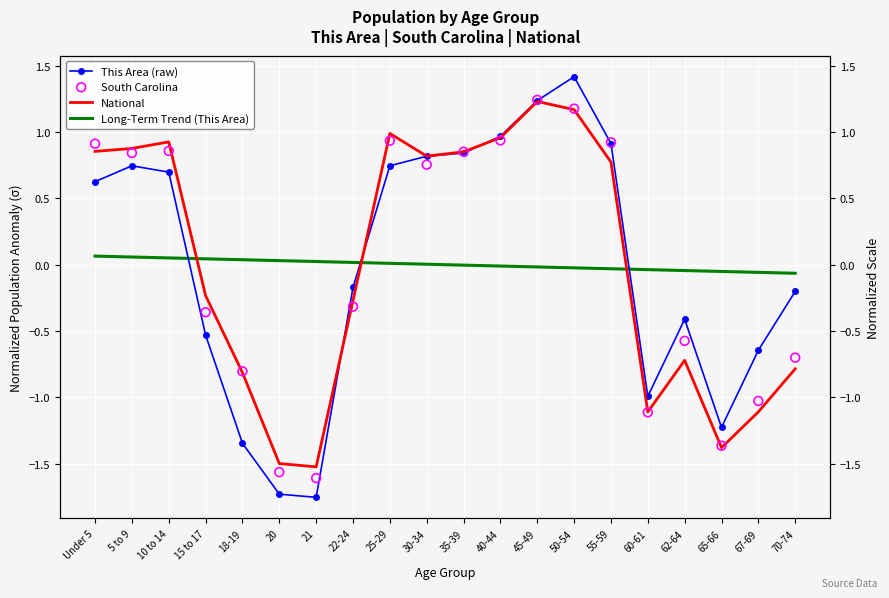

What are all the series names shown in the legend?

This Area (raw), National, Long-Term Trend (This Area), South Carolina